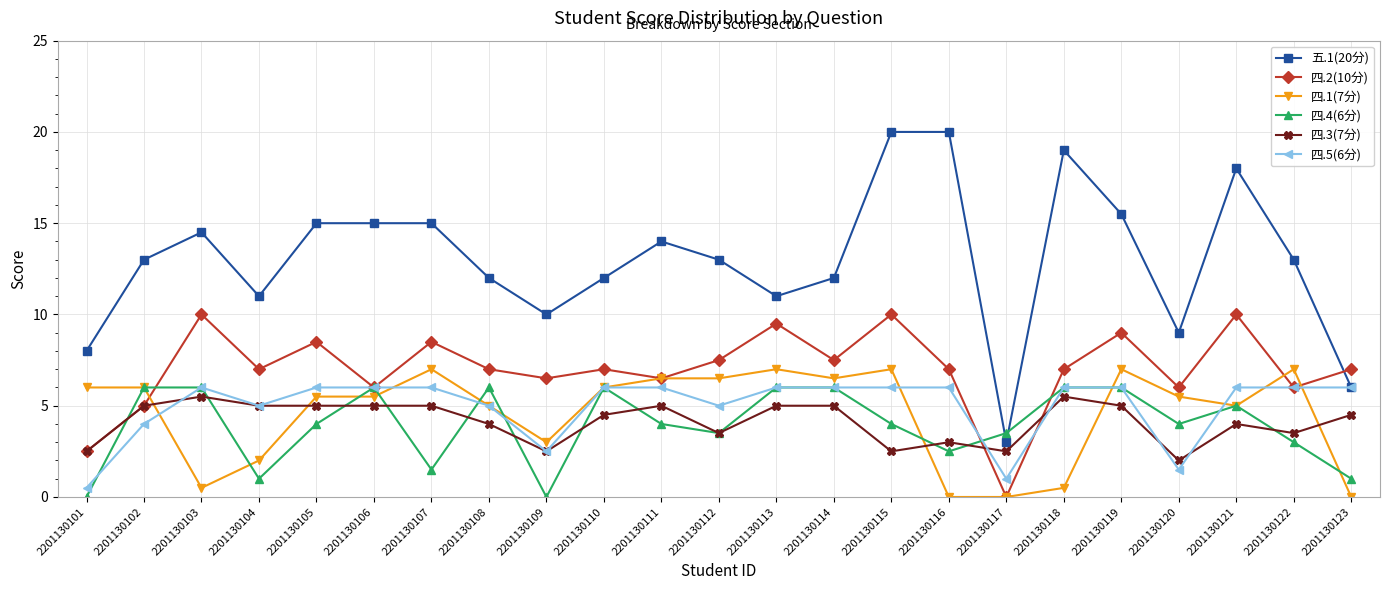

Which series has the largest total across all categories?

五.1(20分)